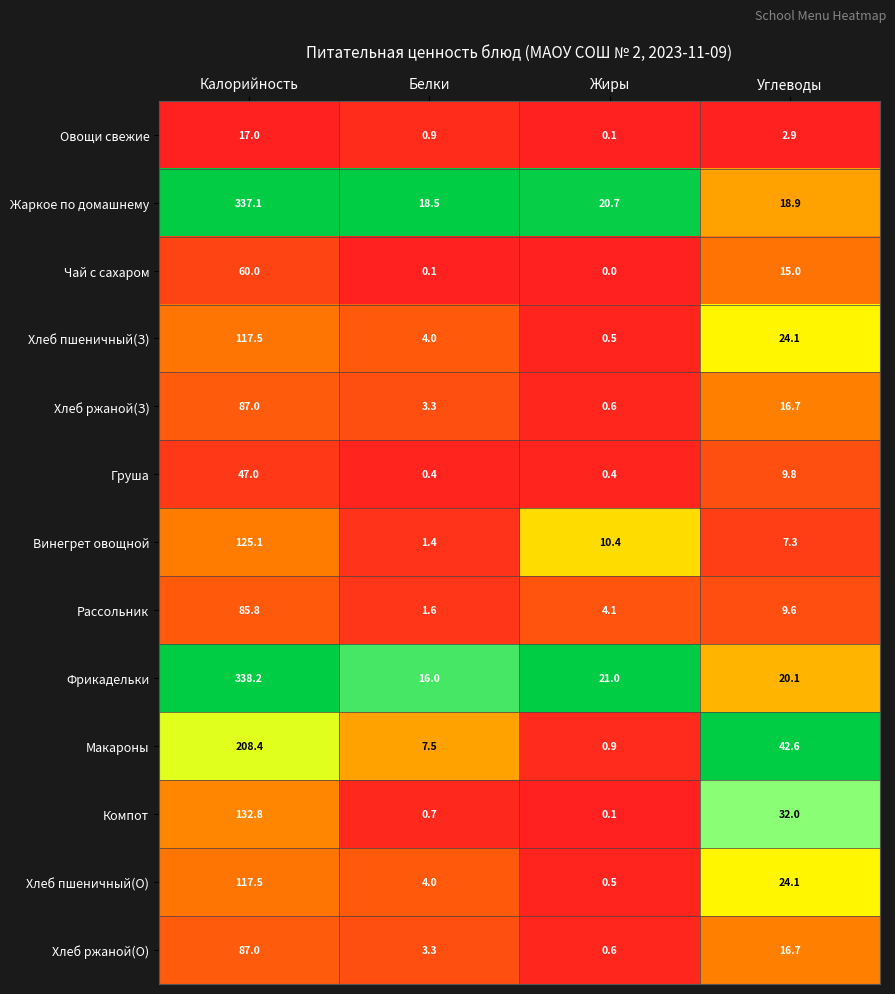

At which category does the chart reach its minimum across all series?

Жиры